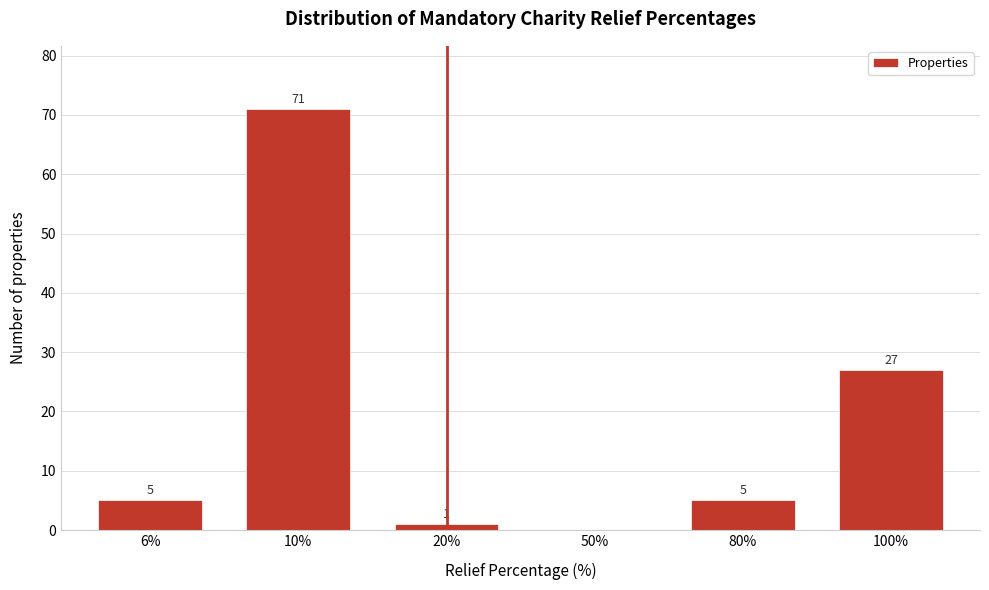

Which category has the highest value across all series?

10%